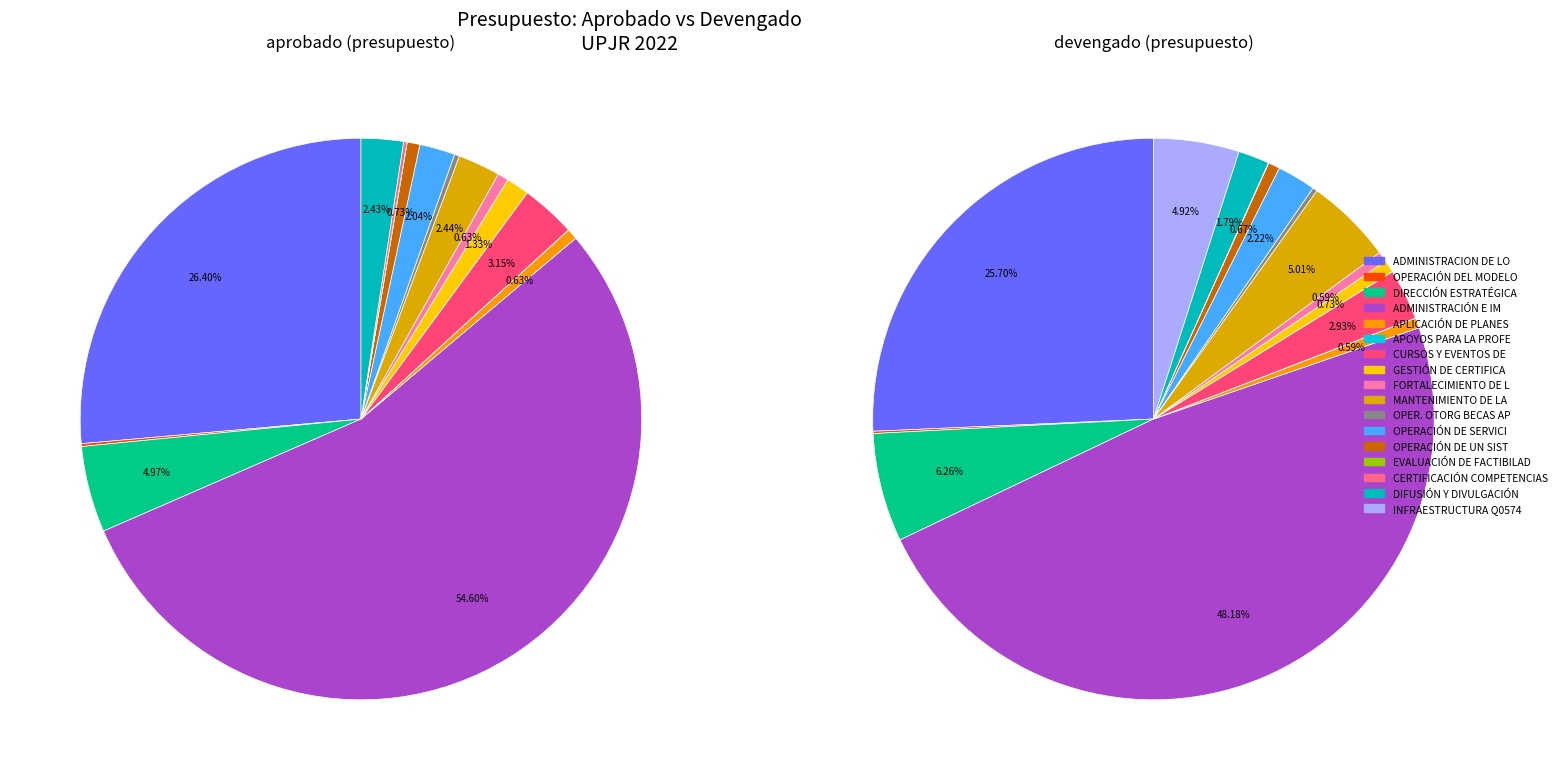

How many slices are in this pie chart?

17